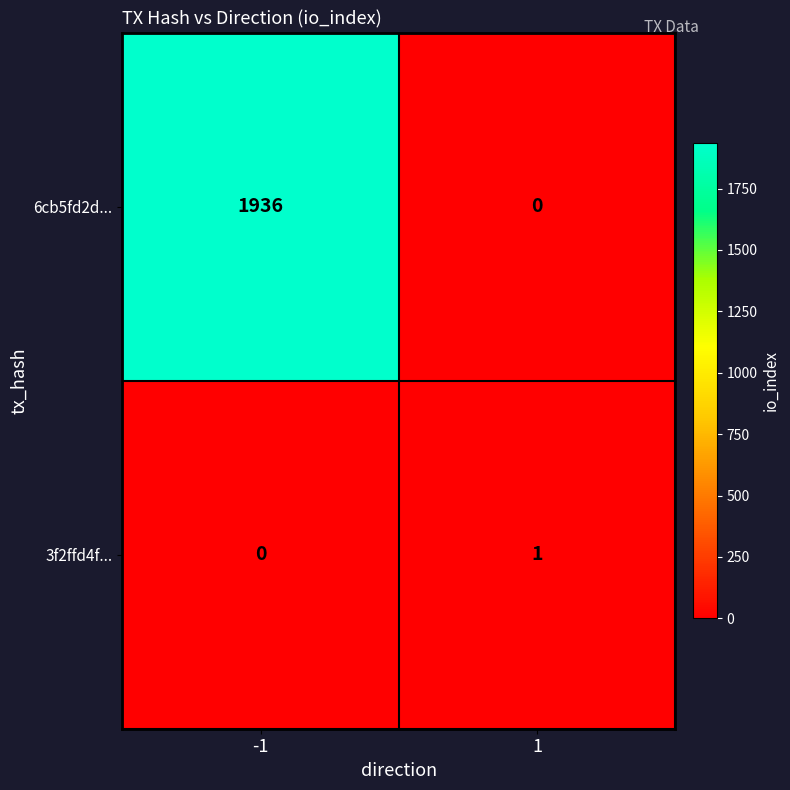

At which category is the sum across all series the highest?

-1